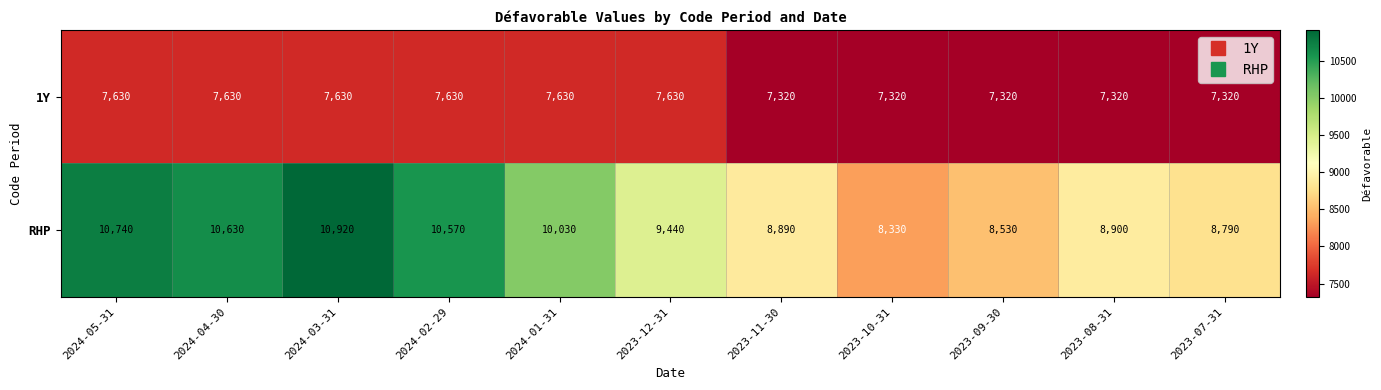

What is the approximate value of 1Y at 2024-05-31, to the nearest 5?

7630